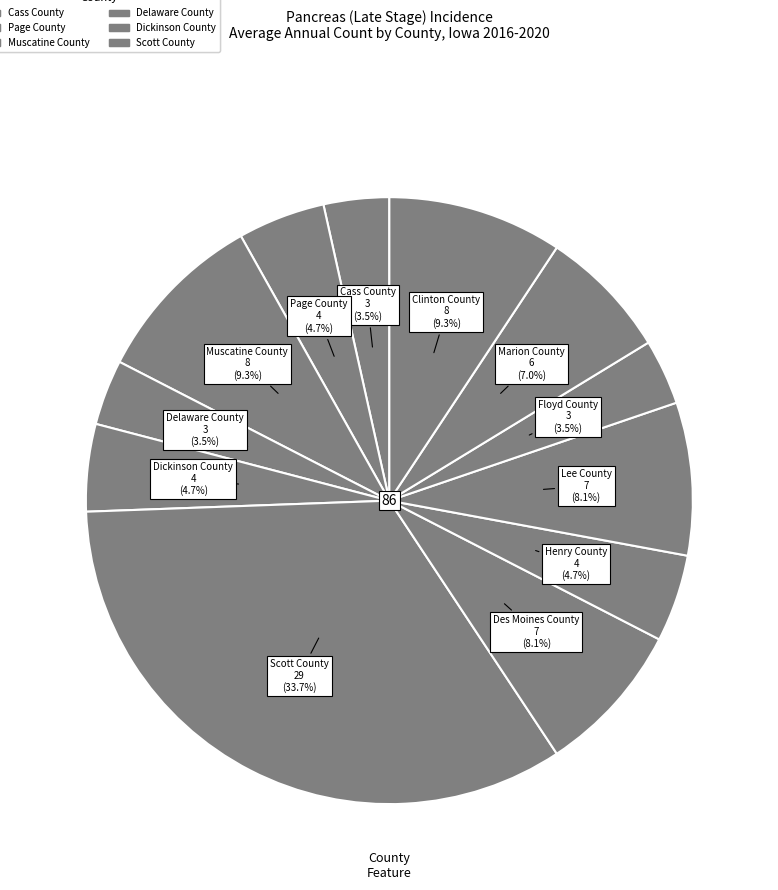

How many slices are in this pie chart?

12